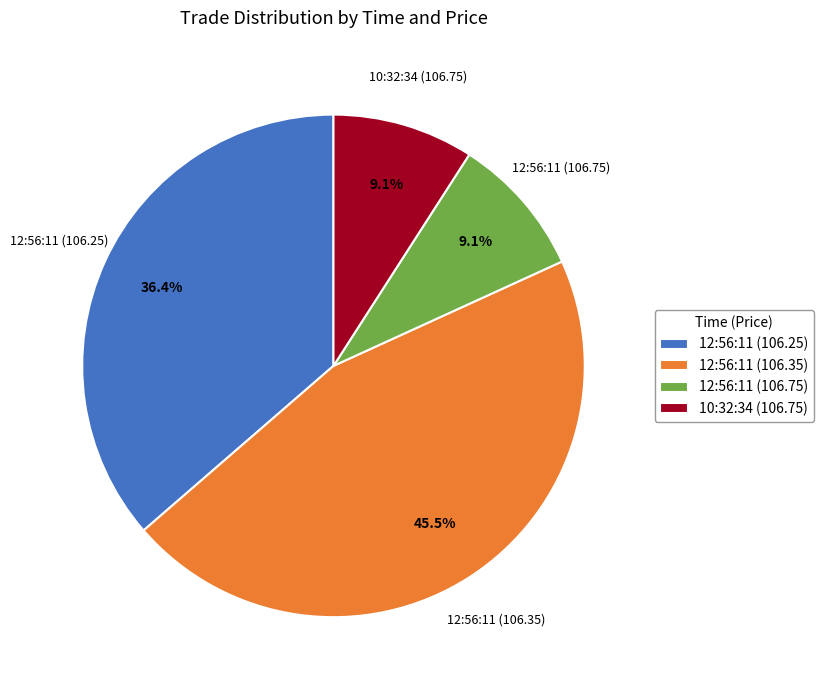

To the nearest percent, what is the combined percentage of 12:56:11 (106.75) and 10:32:34 (106.75)?

18%